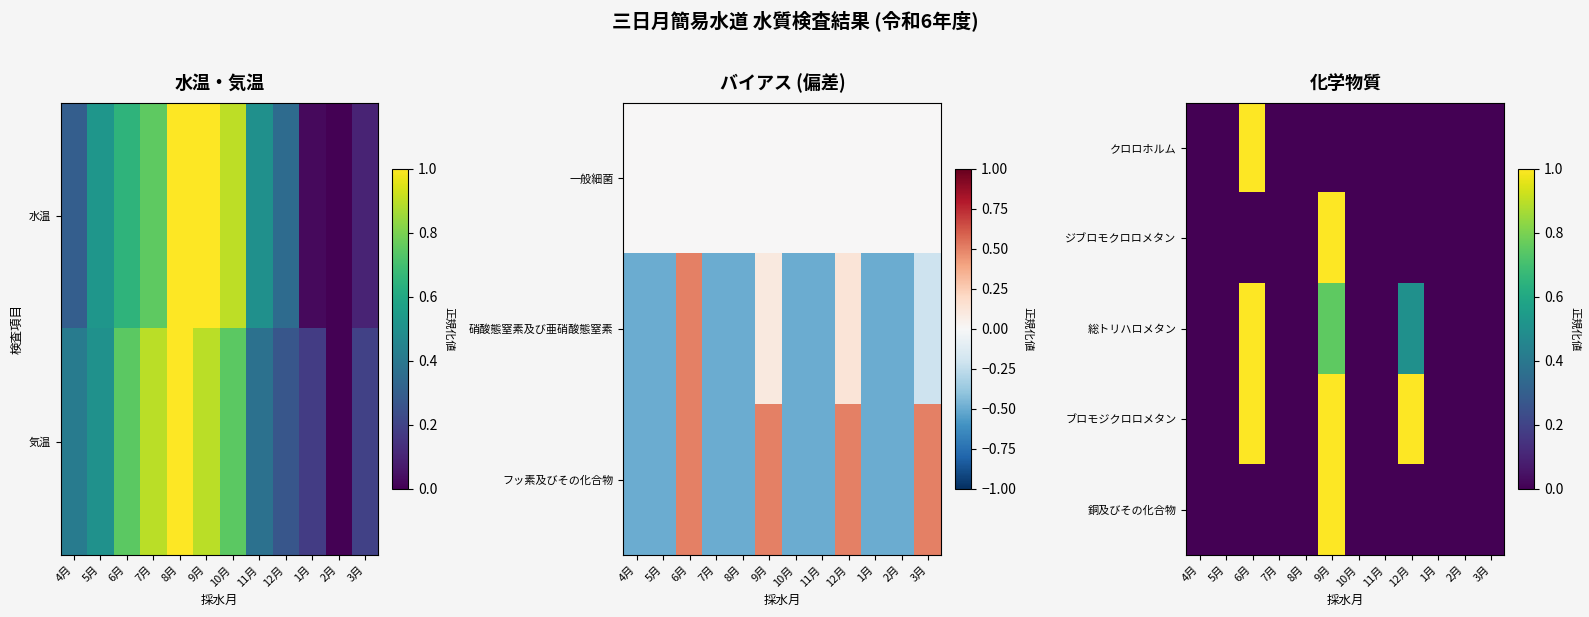

Reading right to left, extract all data points from this chart.

クロロホルム: 3月=0.0	2月=0.0	1月=0.0	12月=0.0	11月=0.0	10月=0.0	9月=0.0	8月=0.0	7月=0.0	6月=1.0	5月=0.0	4月=0.0
ジブロモクロロメタン: 3月=0.0	2月=0.0	1月=0.0	12月=0.0	11月=0.0	10月=0.0	9月=1.0	8月=0.0	7月=0.0	6月=0.0	5月=0.0	4月=0.0
総トリハロメタン: 3月=0.0	2月=0.0	1月=0.0	12月=0.5	11月=0.0	10月=0.0	9月=0.8	8月=0.0	7月=0.0	6月=1.0	5月=0.0	4月=0.0
ブロモジクロロメタン: 3月=0.0	2月=0.0	1月=0.0	12月=1.0	11月=0.0	10月=0.0	9月=1.0	8月=0.0	7月=0.0	6月=1.0	5月=0.0	4月=0.0
銅及びその化合物: 3月=0.0	2月=0.0	1月=0.0	12月=0.0	11月=0.0	10月=0.0	9月=1.0	8月=0.0	7月=0.0	6月=0.0	5月=0.0	4月=0.0